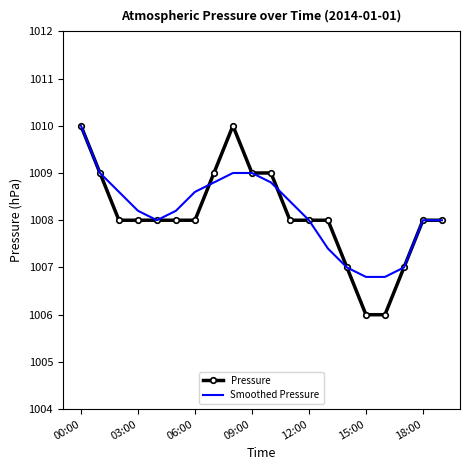

Reading right to left, list all the values displayed in this chart.

Pressure: 1008.0	1008.0	1007.0	1006.0	1006.0	1007.0	1008.0	1008.0	1008.0	1009.0	1009.0	1010.0	1009.0	1008.0	1008.0	1008.0	1008.0	1008.0	1009.0	1010.0
Smoothed Pressure: 1008.0	1008.0	1007.0	1006.8	1006.8	1007.0	1007.4	1008.0	1008.4	1008.8	1009.0	1009.0	1008.8	1008.6	1008.2	1008.0	1008.2	1008.6	1009.0	1010.0